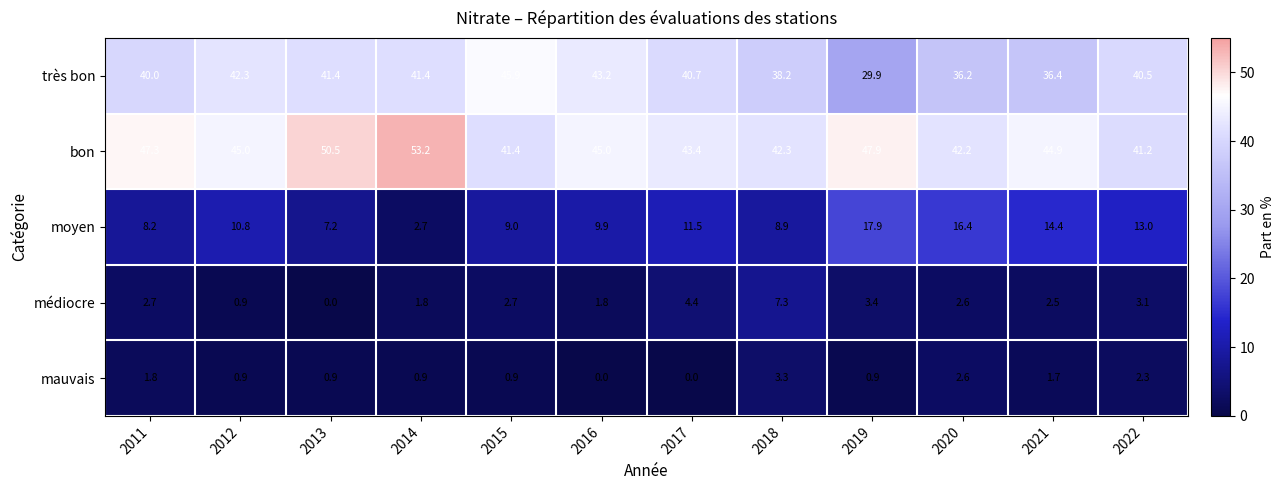

The value of médiocre at 2012 is 0.9. True or false?

True